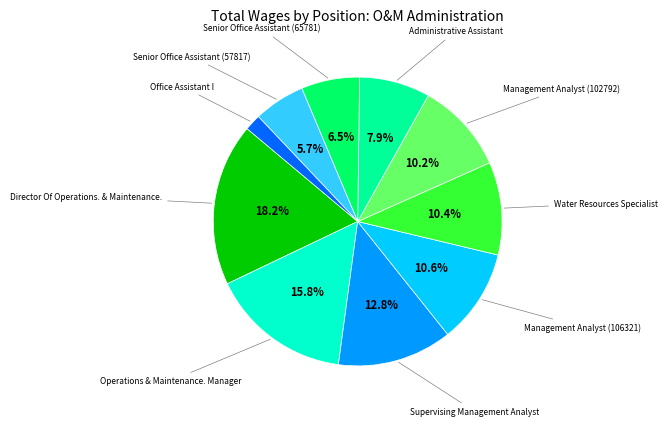

Combined, what portion of the pie is Water Resources Specialist and Operations & Maintenance. Manager?

26.2%